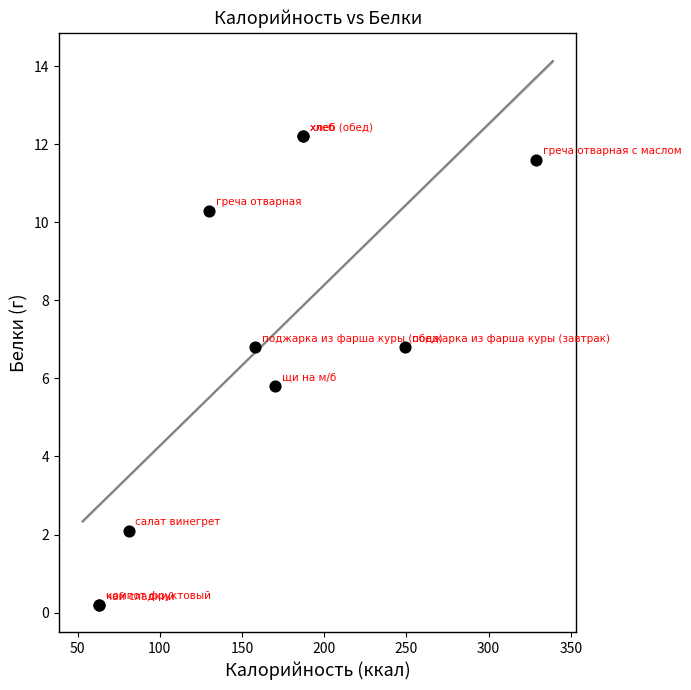

What Y value in the scatter plot is closest to 6?

5.8